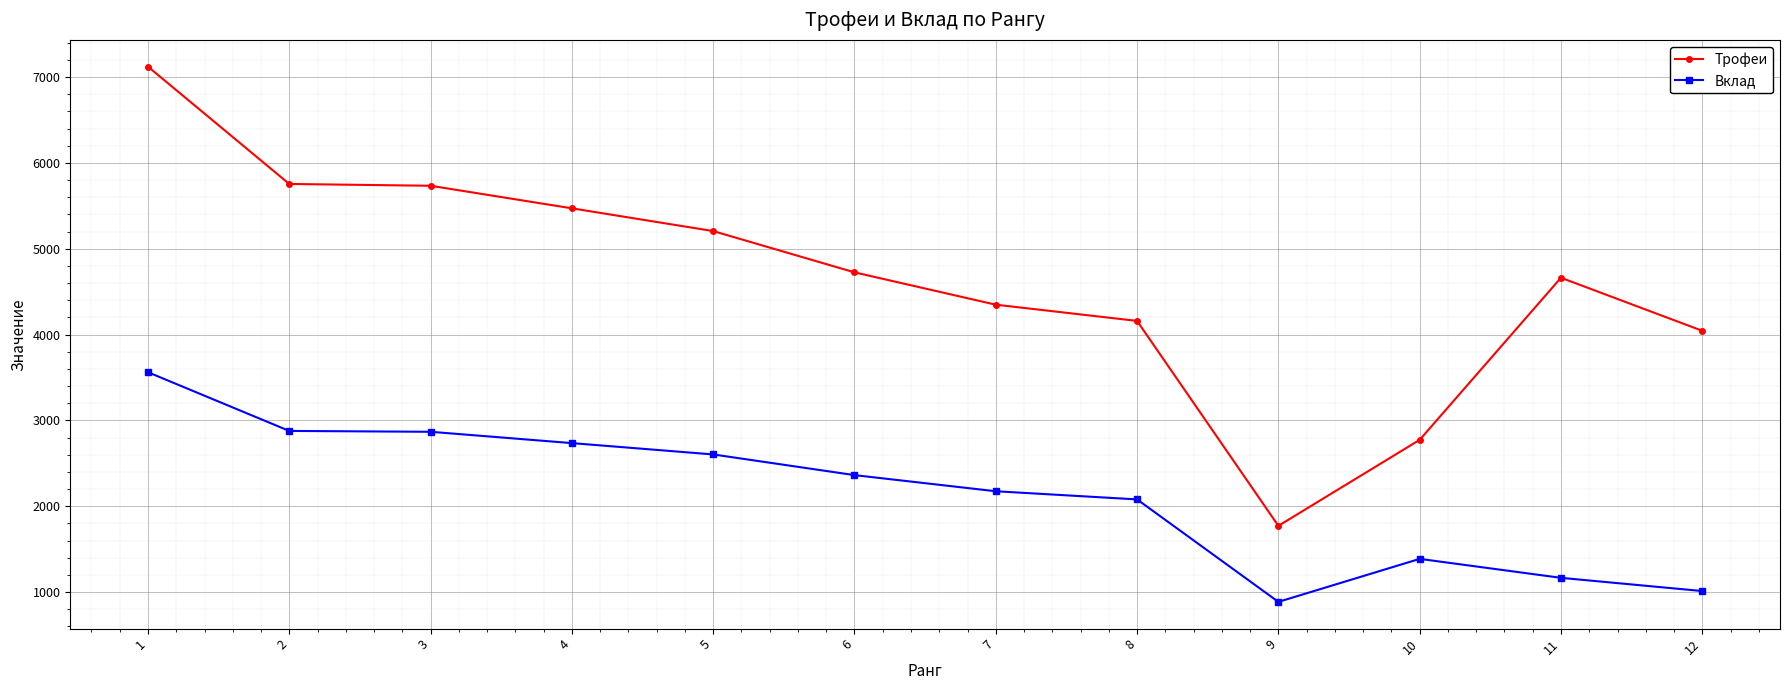

What is the minimum value for Вклад?

885